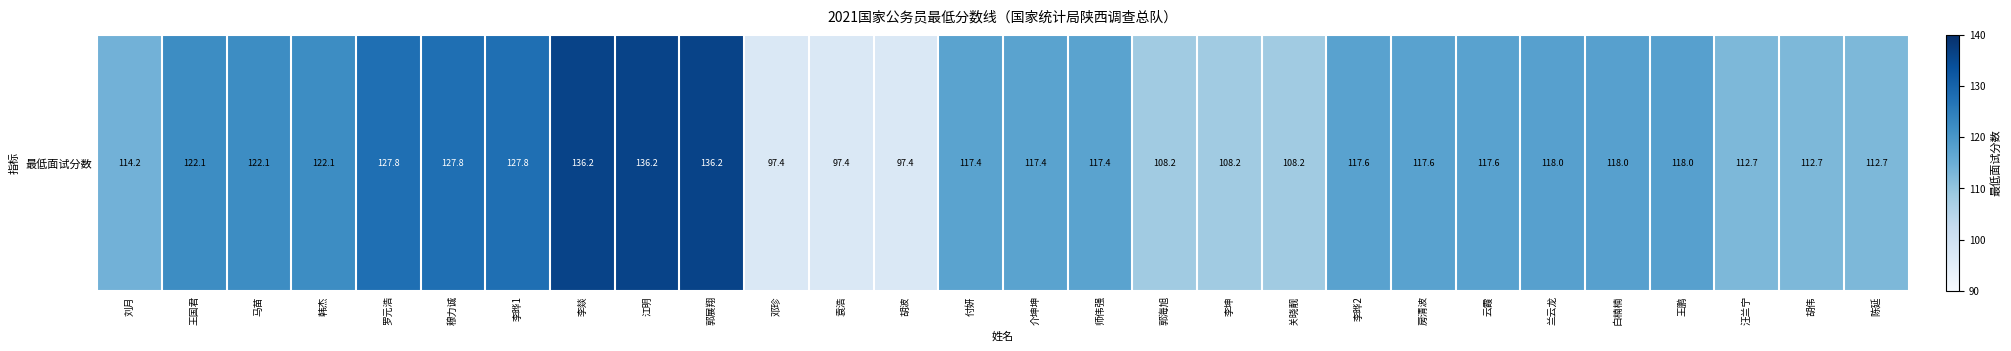

True or false: the data shows 136.2 at 李燚.

True